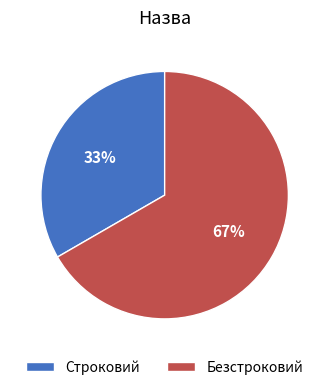

How many slices are in this pie chart?

2